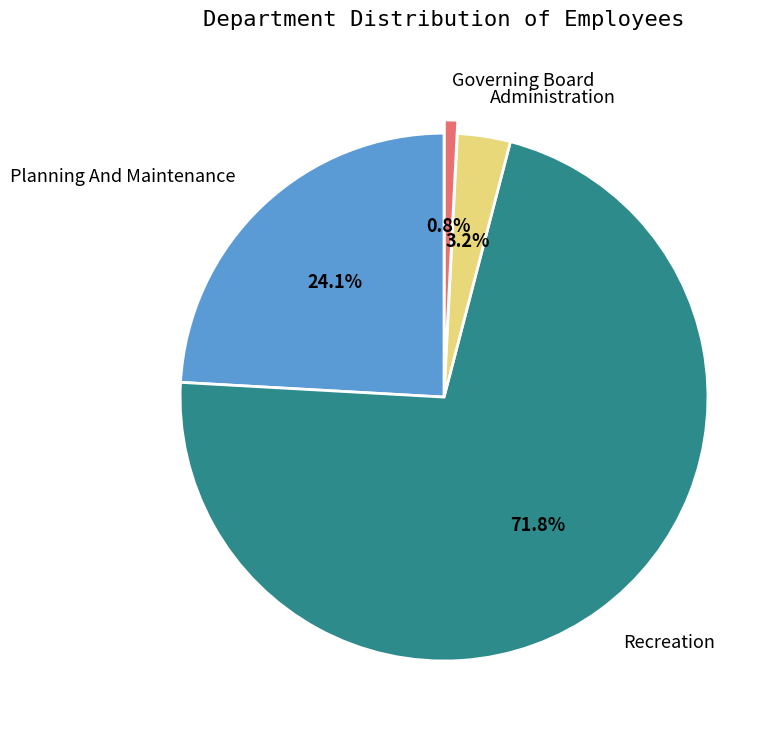

To the nearest percent, what is the average slice percentage?

25%